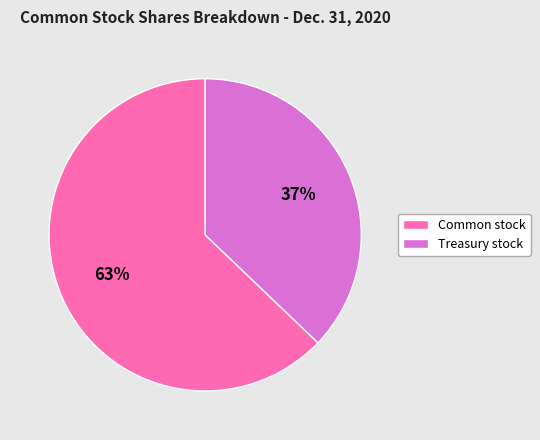

To the nearest percent, what is the difference between the largest and smallest slice percentages?

26%